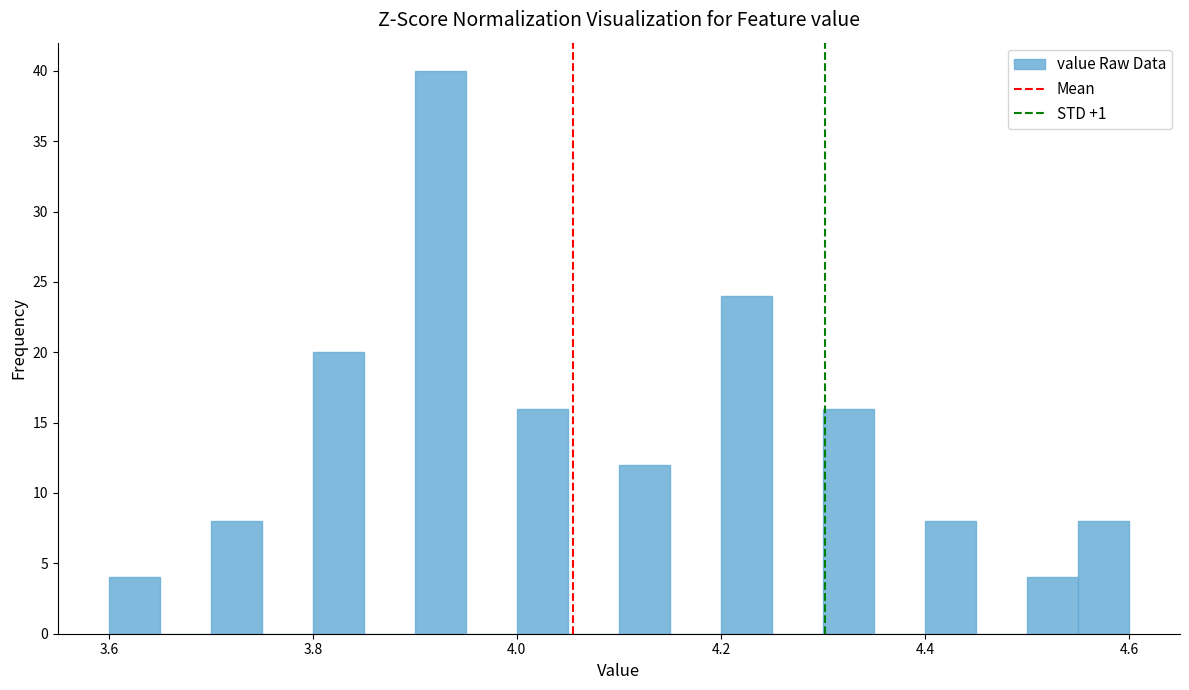

Around what value on the x-axis is the tallest bar? Give the approximate position of its centre, as read against the axis.

3.92